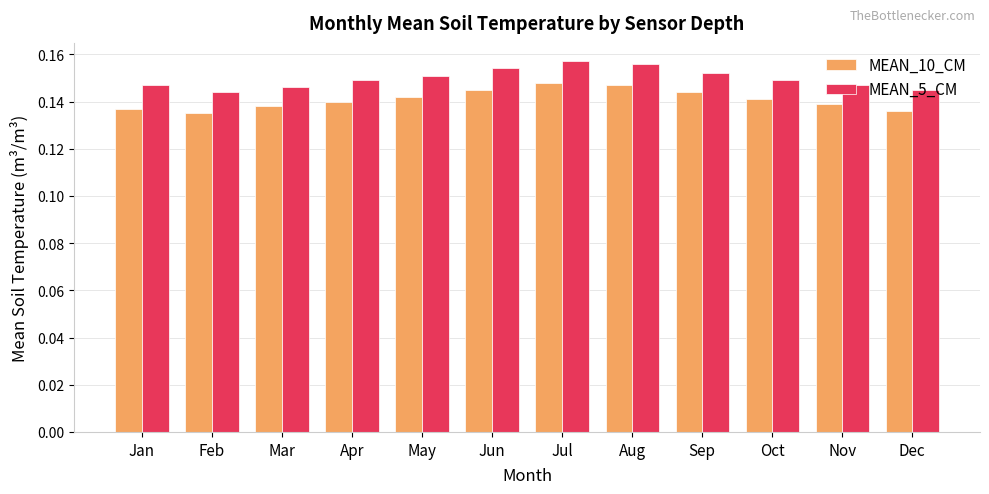

How many MEAN_5_CM values are between 0 and 1?

12